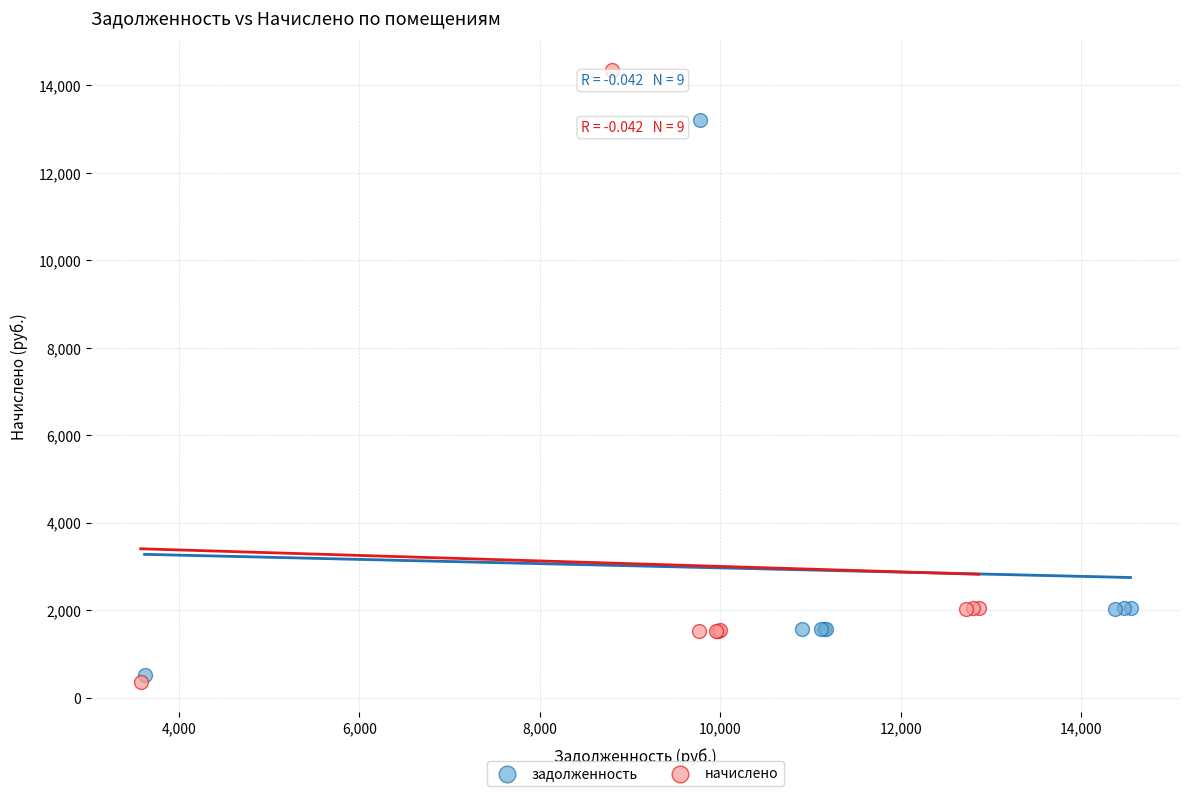

Which series contains the highest Y value?

начислено